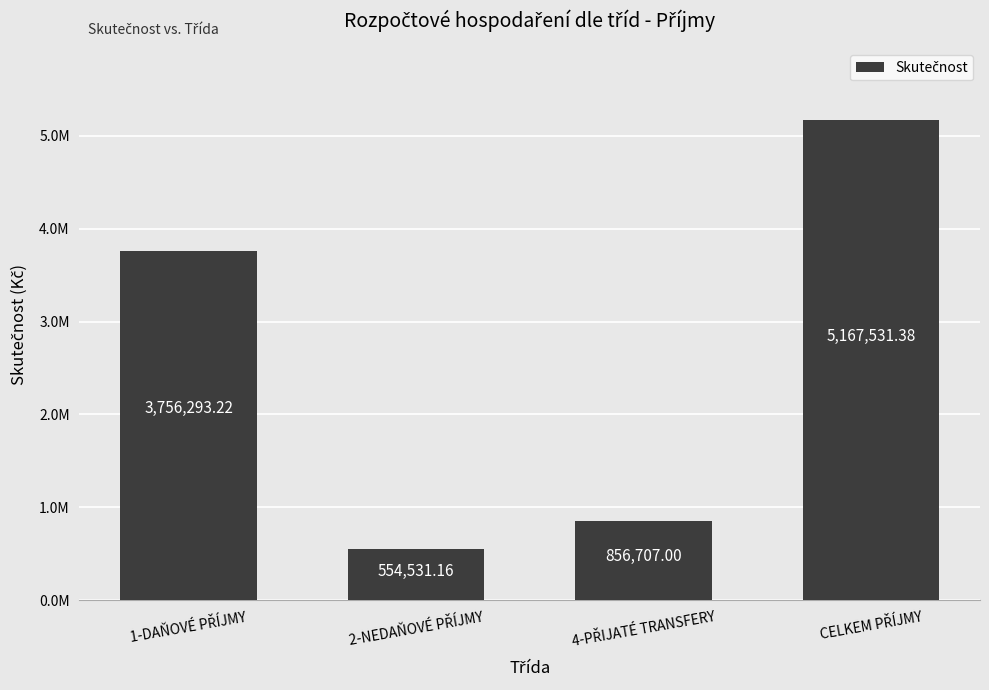

Are the bars horizontal?

No